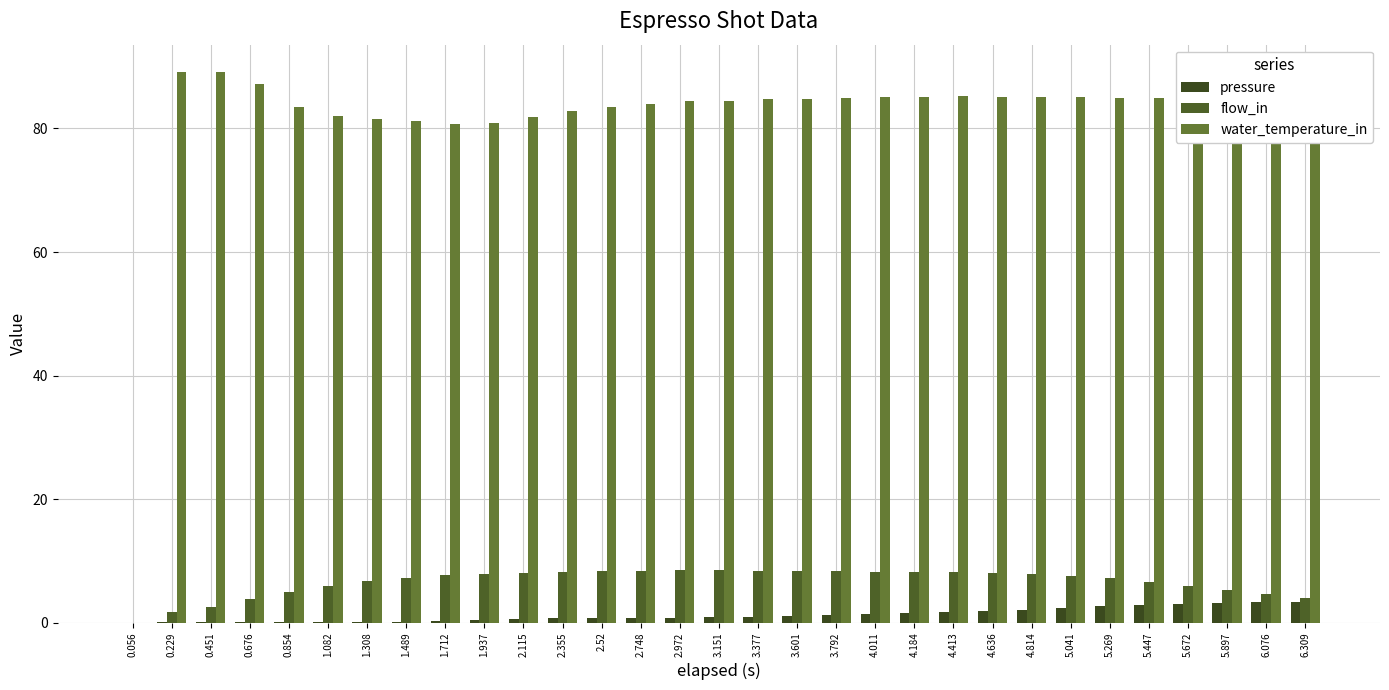

Reading left to right, extract all data points from this chart.

pressure: 0.056=0.0	0.229=0.1	0.451=0.1	0.676=0.1	0.854=0.1	1.082=0.1	1.308=0.2	1.489=0.2	1.712=0.3	1.937=0.5	2.115=0.6	2.355=0.7	2.52=0.7	2.748=0.8	2.972=0.8	3.151=0.9	3.377=1.0	3.601=1.1	3.792=1.2	4.011=1.4	4.184=1.6	4.413=1.7	4.636=1.9	4.814=2.1	5.041=2.4	5.269=2.7	5.447=2.9	5.672=3.1	5.897=3.2	6.076=3.3	6.309=3.3
flow_in: 0.056=0.0	0.229=1.8	0.451=2.5	0.676=3.9	0.854=5.0	1.082=6.0	1.308=6.7	1.489=7.2	1.712=7.7	1.937=7.9	2.115=8.0	2.355=8.2	2.52=8.3	2.748=8.4	2.972=8.5	3.151=8.5	3.377=8.4	3.601=8.4	3.792=8.4	4.011=8.3	4.184=8.2	4.413=8.1	4.636=8.0	4.814=7.9	5.041=7.6	5.269=7.2	5.447=6.6	5.672=6.0	5.897=5.3	6.076=4.6	6.309=4.0
water_temperature_in: 0.056=0.0	0.229=89.1	0.451=89.1	0.676=87.1	0.854=83.4	1.082=81.9	1.308=81.5	1.489=81.2	1.712=80.8	1.937=80.9	2.115=81.9	2.355=82.8	2.52=83.5	2.748=84.0	2.972=84.4	3.151=84.5	3.377=84.8	3.601=84.8	3.792=84.9	4.011=85.1	4.184=85.0	4.413=85.2	4.636=85.1	4.814=85.0	5.041=85.0	5.269=84.9	5.447=84.9	5.672=85.0	5.897=84.8	6.076=84.8	6.309=84.7